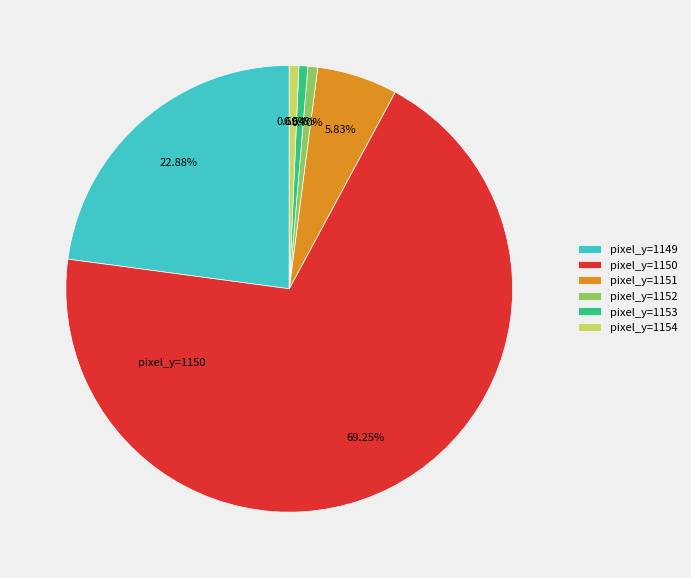

Which slice represents more than half of the pie?

pixel_y=1150